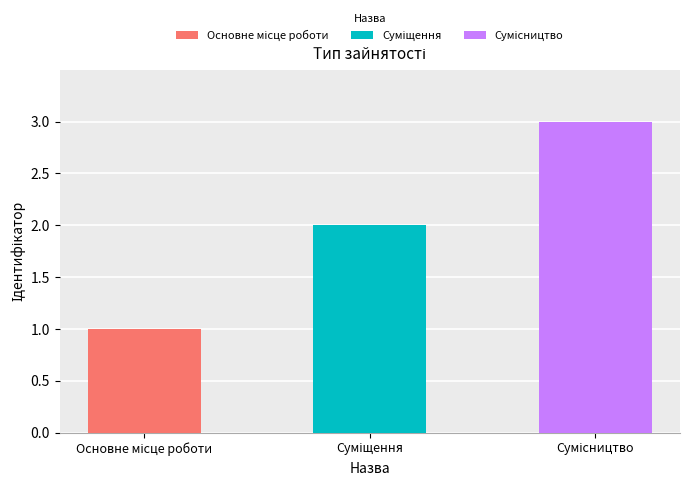

Reading right to left, what are all the values shown in this chart?

3	2	1